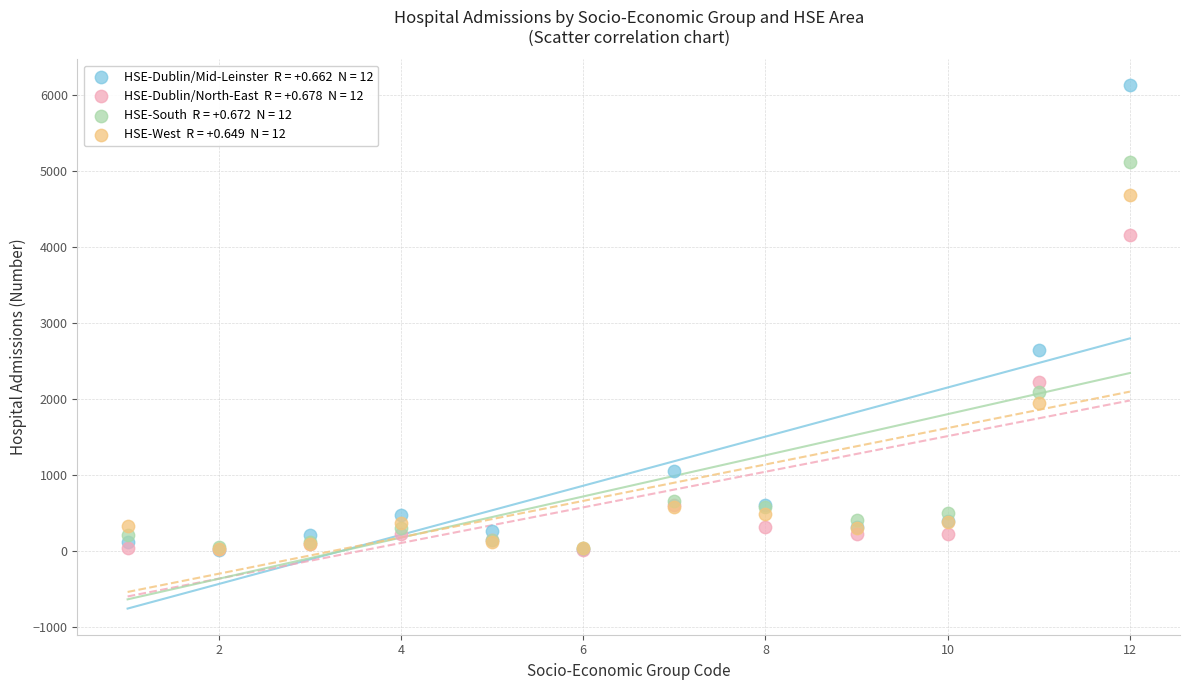

Across all series, what Y value is closest to 3073?

2652